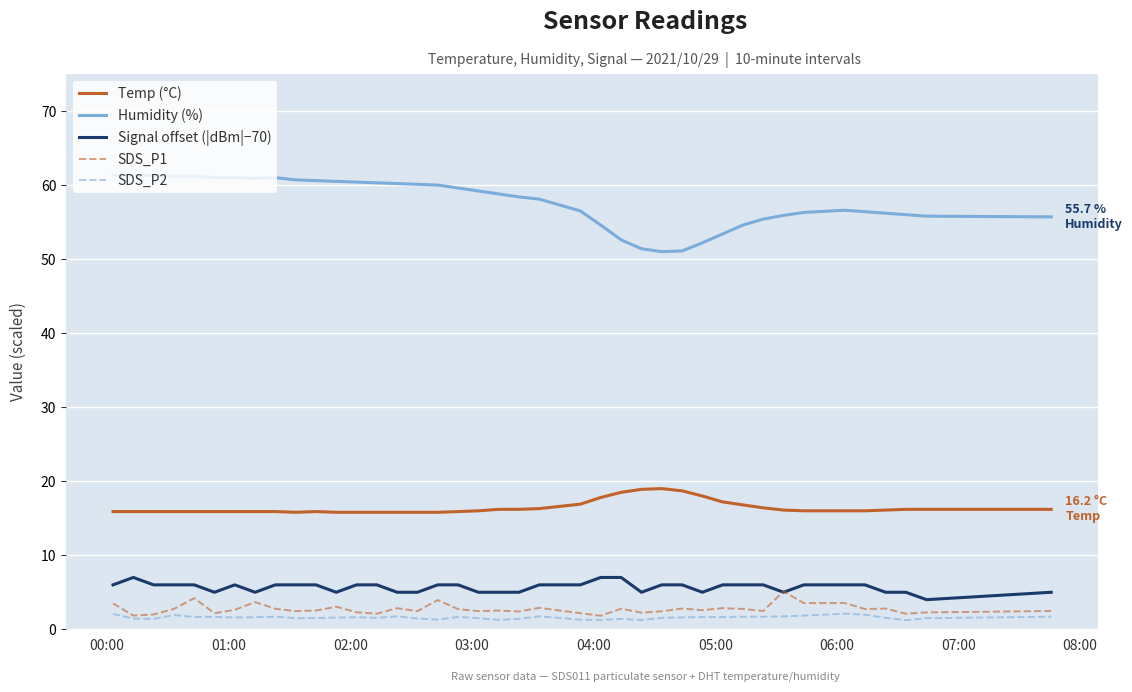

How many lines are shown in the chart?

5